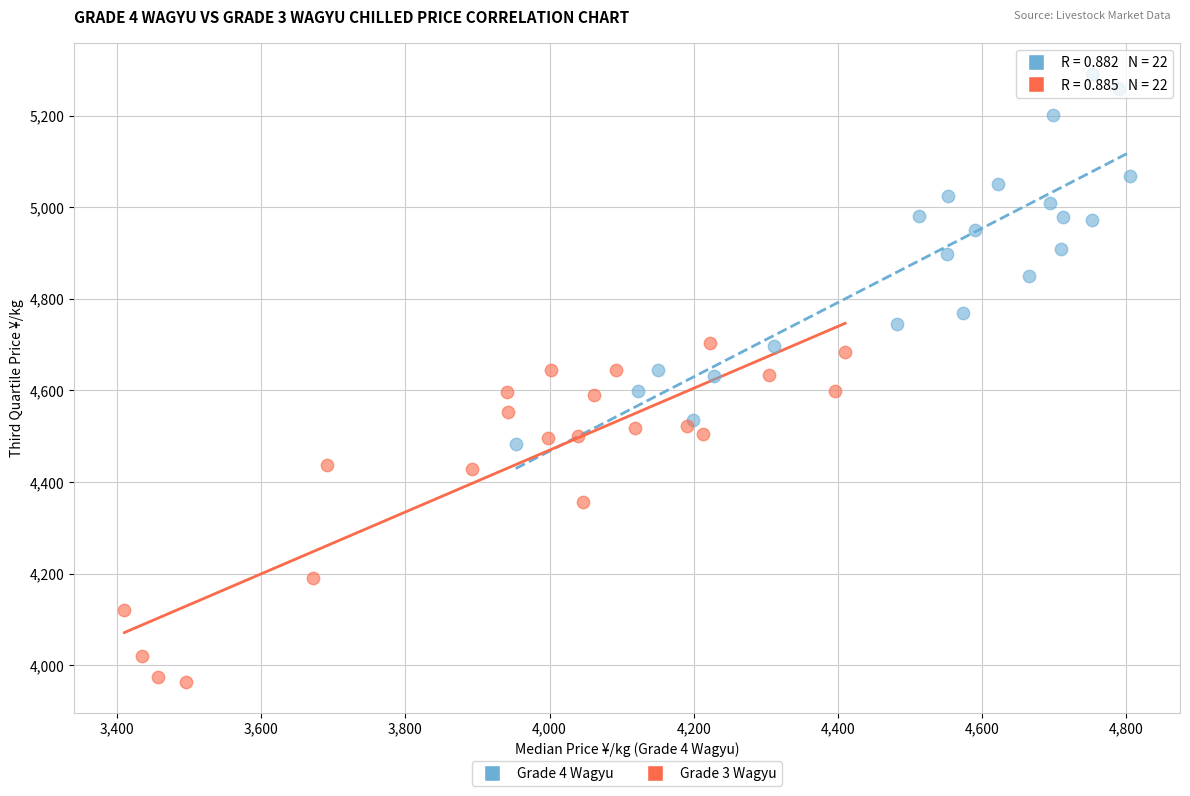

Which series reaches the minimum Y coordinate?

Grade 3 Wagyu